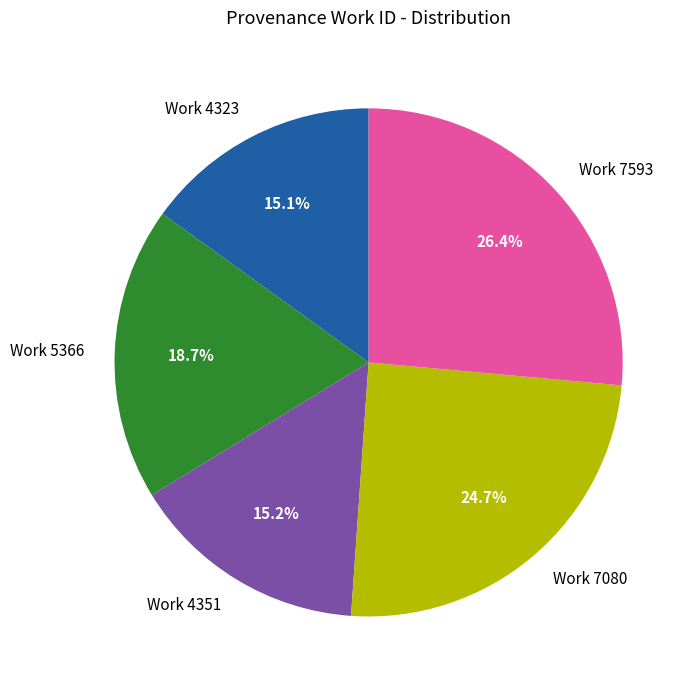

Is the sum of Work 4323 and Work 5366 greater than half?

No